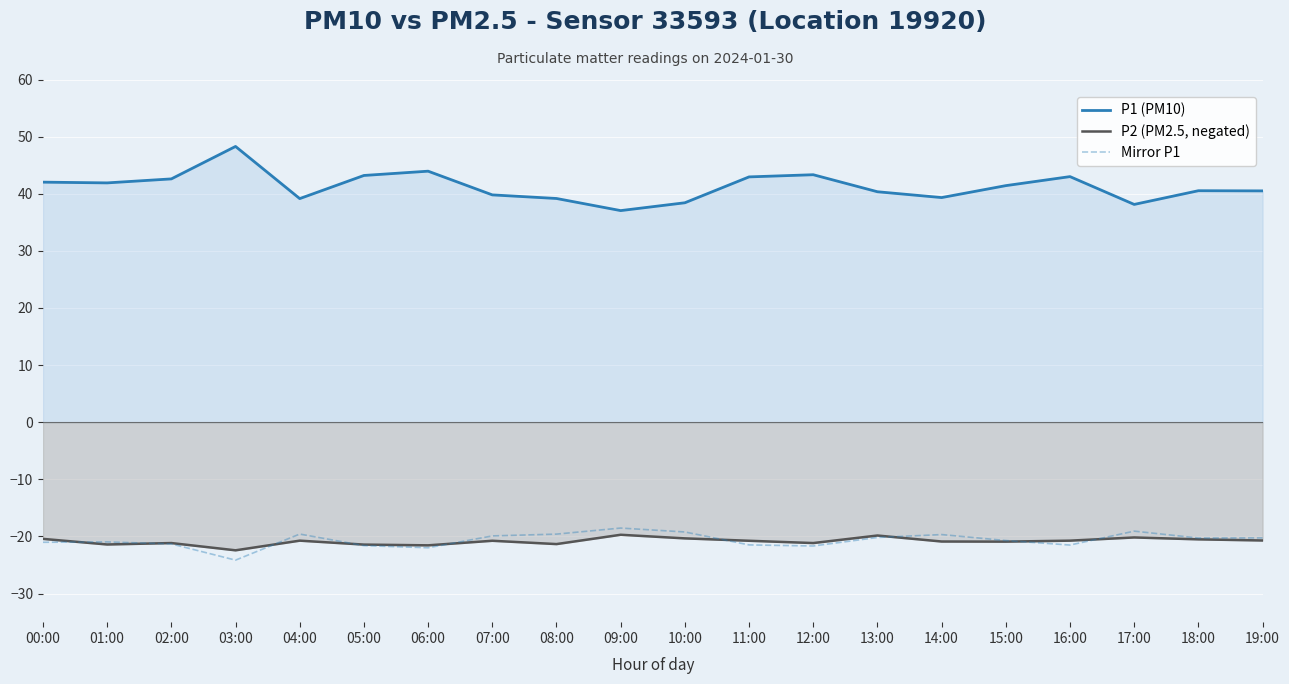

True or false: Mirror P1 has more than 1 points higher than both neighbors.

True